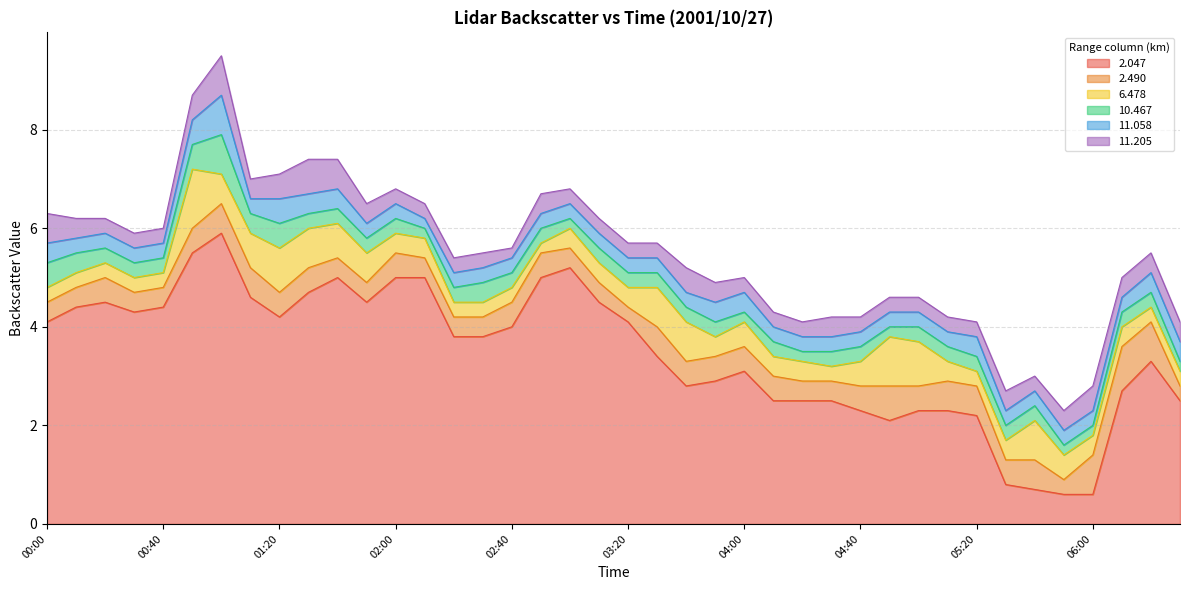

Where is  11.058 nearest to the value 0?

02:10